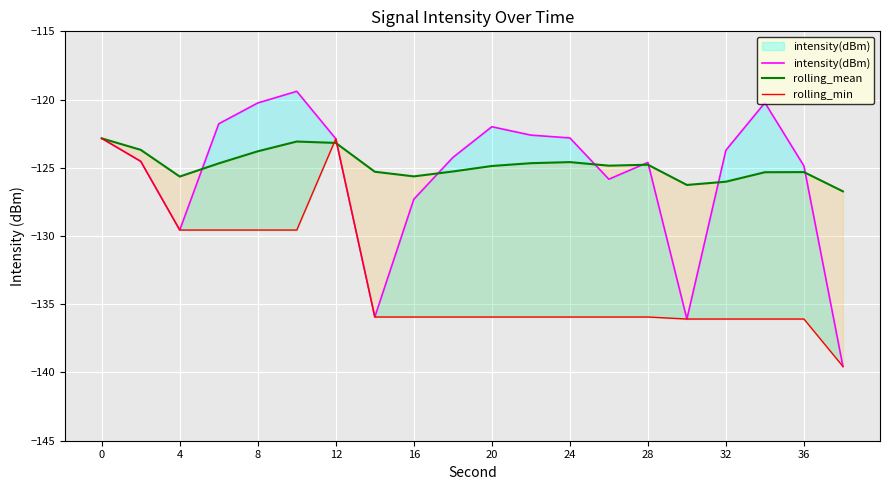

What are all the series names shown in the legend?

intensity(dBm), rolling_mean, rolling_min